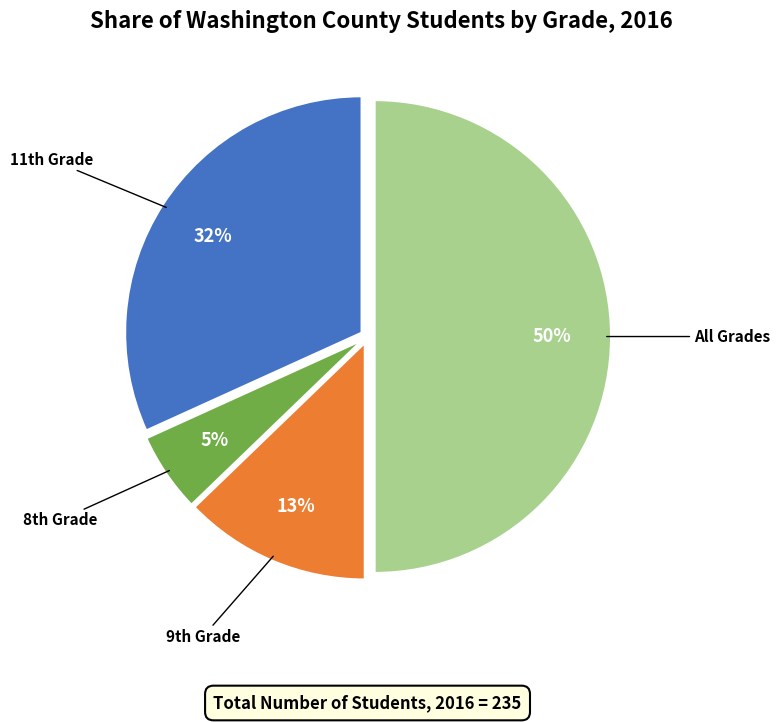

Rank the categories by value from highest to lowest.

All Grades, 11th Grade, 9th Grade, 8th Grade